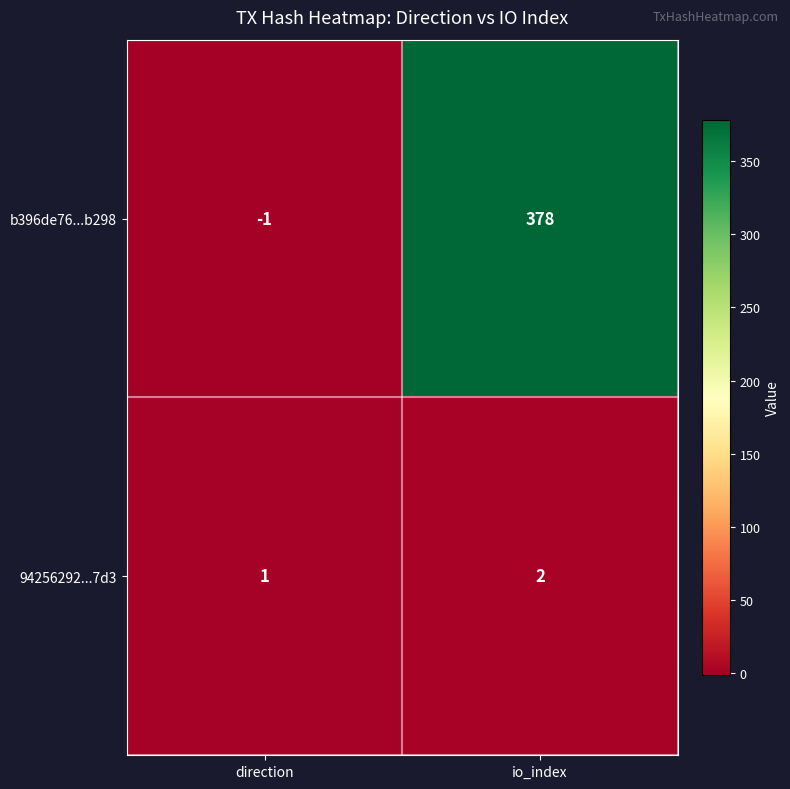

What is the total value across all series at io_index?

380